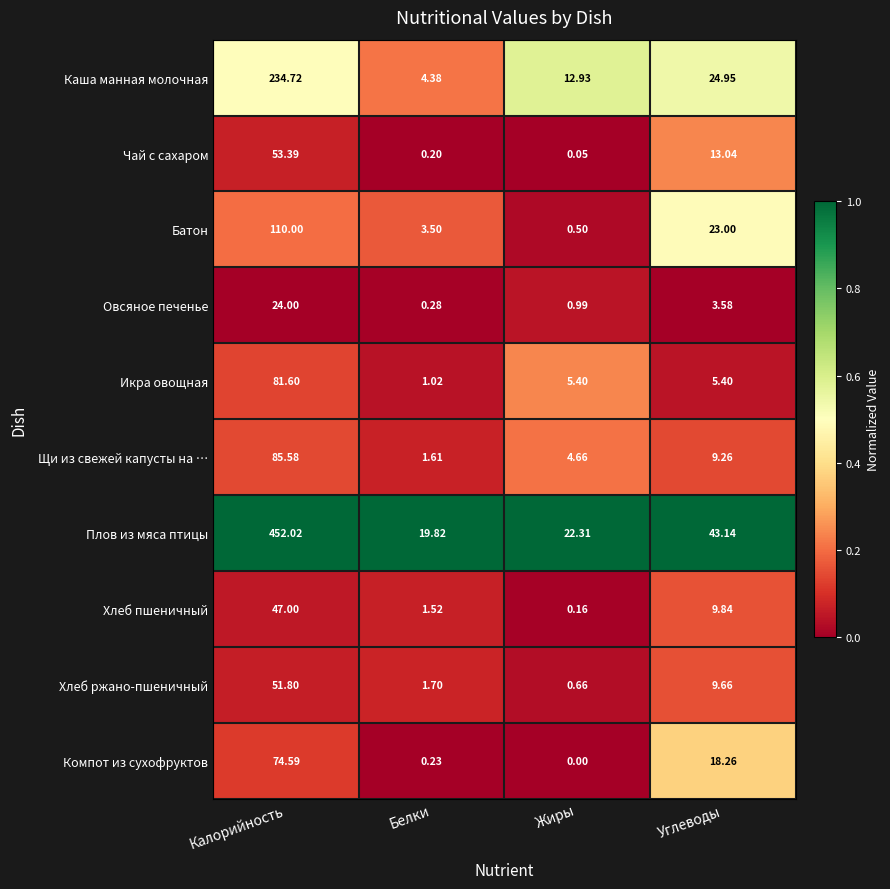

Rank the series by their maximum value, from lowest to highest.

Овсяное печенье, Хлеб пшеничный, Хлеб ржано-пшеничный, Чай с сахаром, Компот из сухофруктов, Икра овощная, Щи из свежей капусты на …, Батон, Каша манная молочная, Плов из мяса птицы